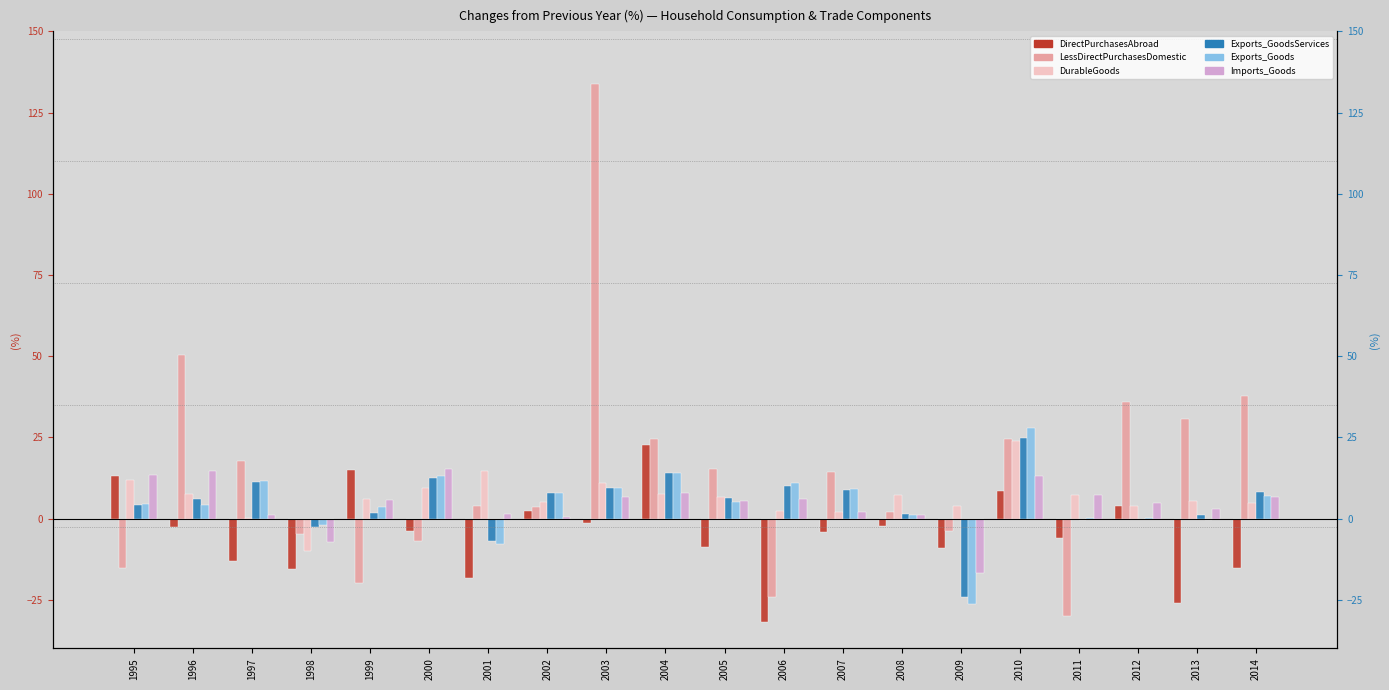

List the labels in order of DirectPurchasesAbroad value, smallest first.

2006, 2013, 2001, 1998, 2014, 1997, 2009, 2005, 2011, 2007, 2000, 1996, 2008, 2003, 2002, 2012, 2010, 1995, 1999, 2004